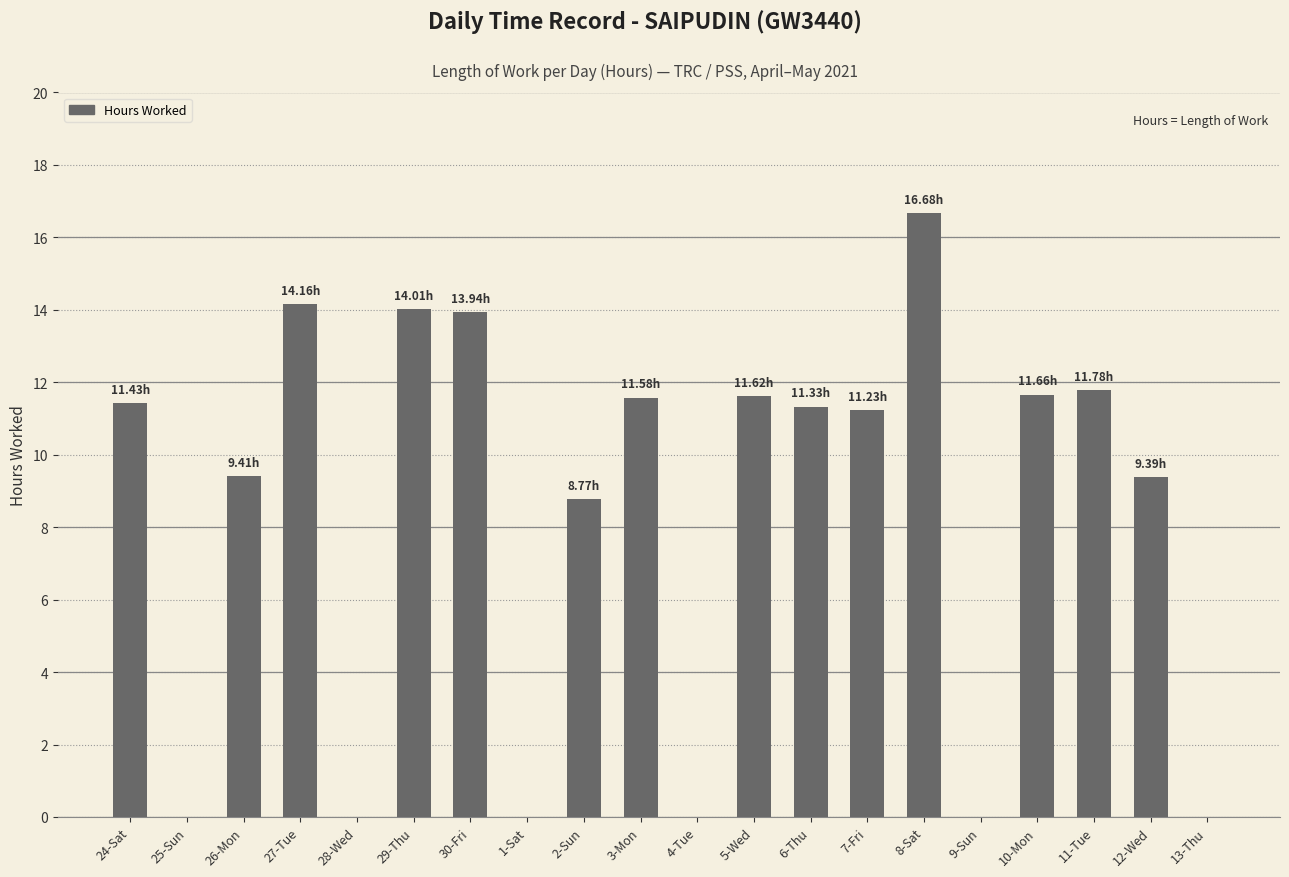

True or false: the data shows 3.6 at 30-Fri.

False